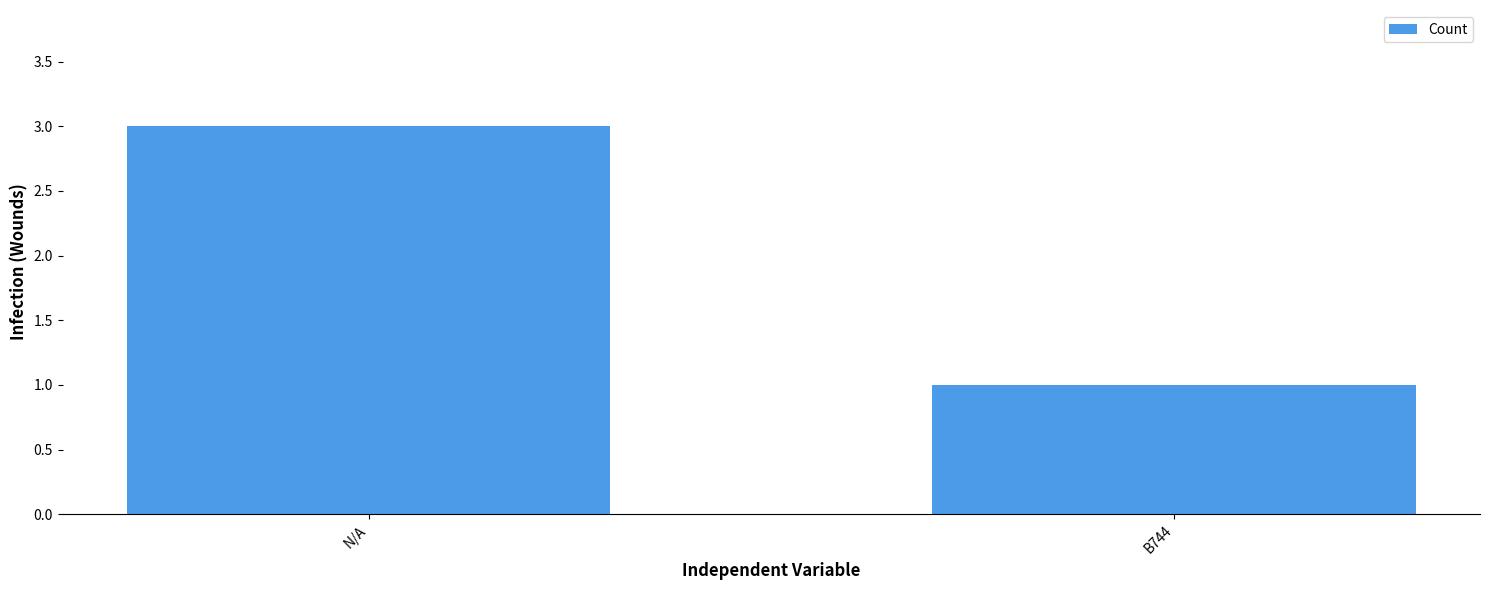

What is the minimum value shown in the chart?

1